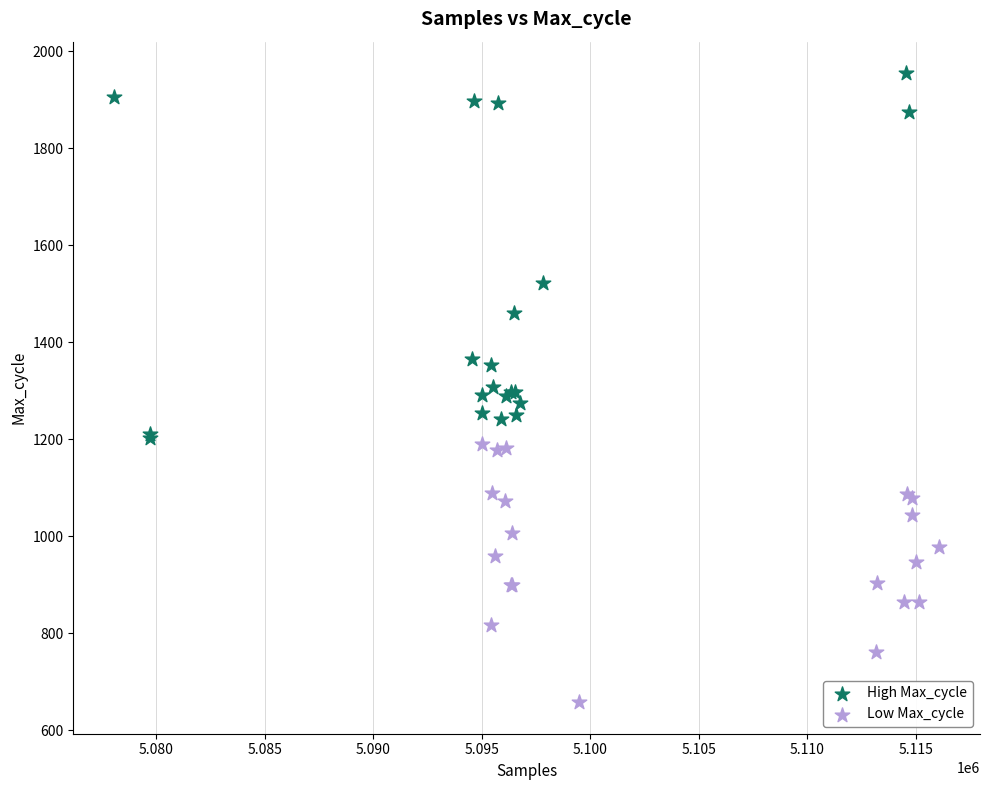

Which series reaches the maximum Y coordinate?

High Max_cycle